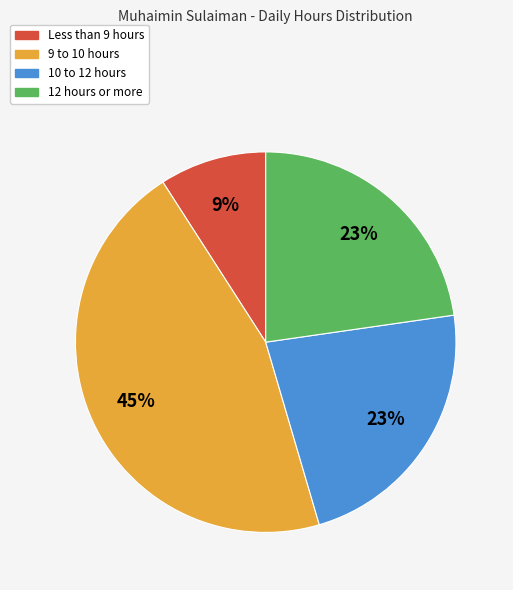

To the nearest percent, what is the difference between the largest and smallest slice percentages?

36%